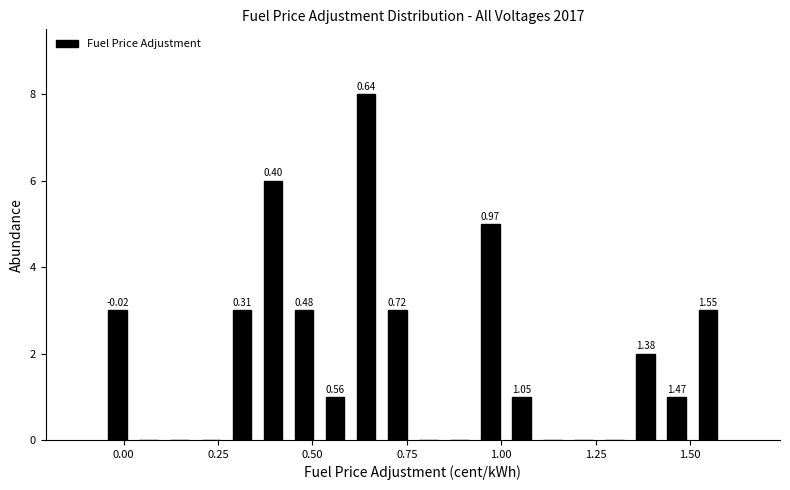

Read against the x-axis, roughly where is the centre of the tallest bar?

0.65